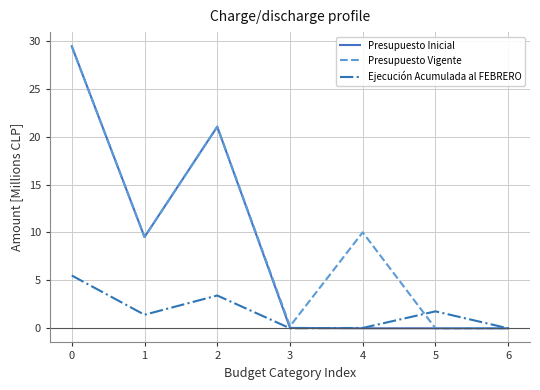

Which series has the largest total across all categories?

Presupuesto Vigente